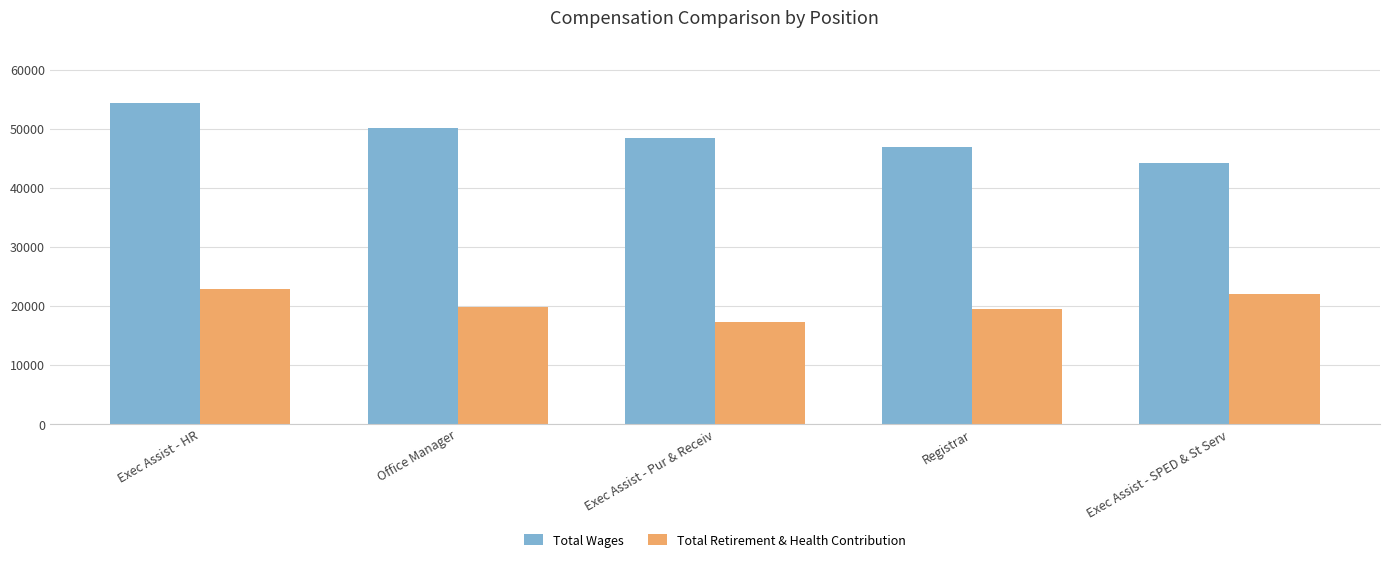

What is the label of the 5th bar from the right?

Exec Assist - HR